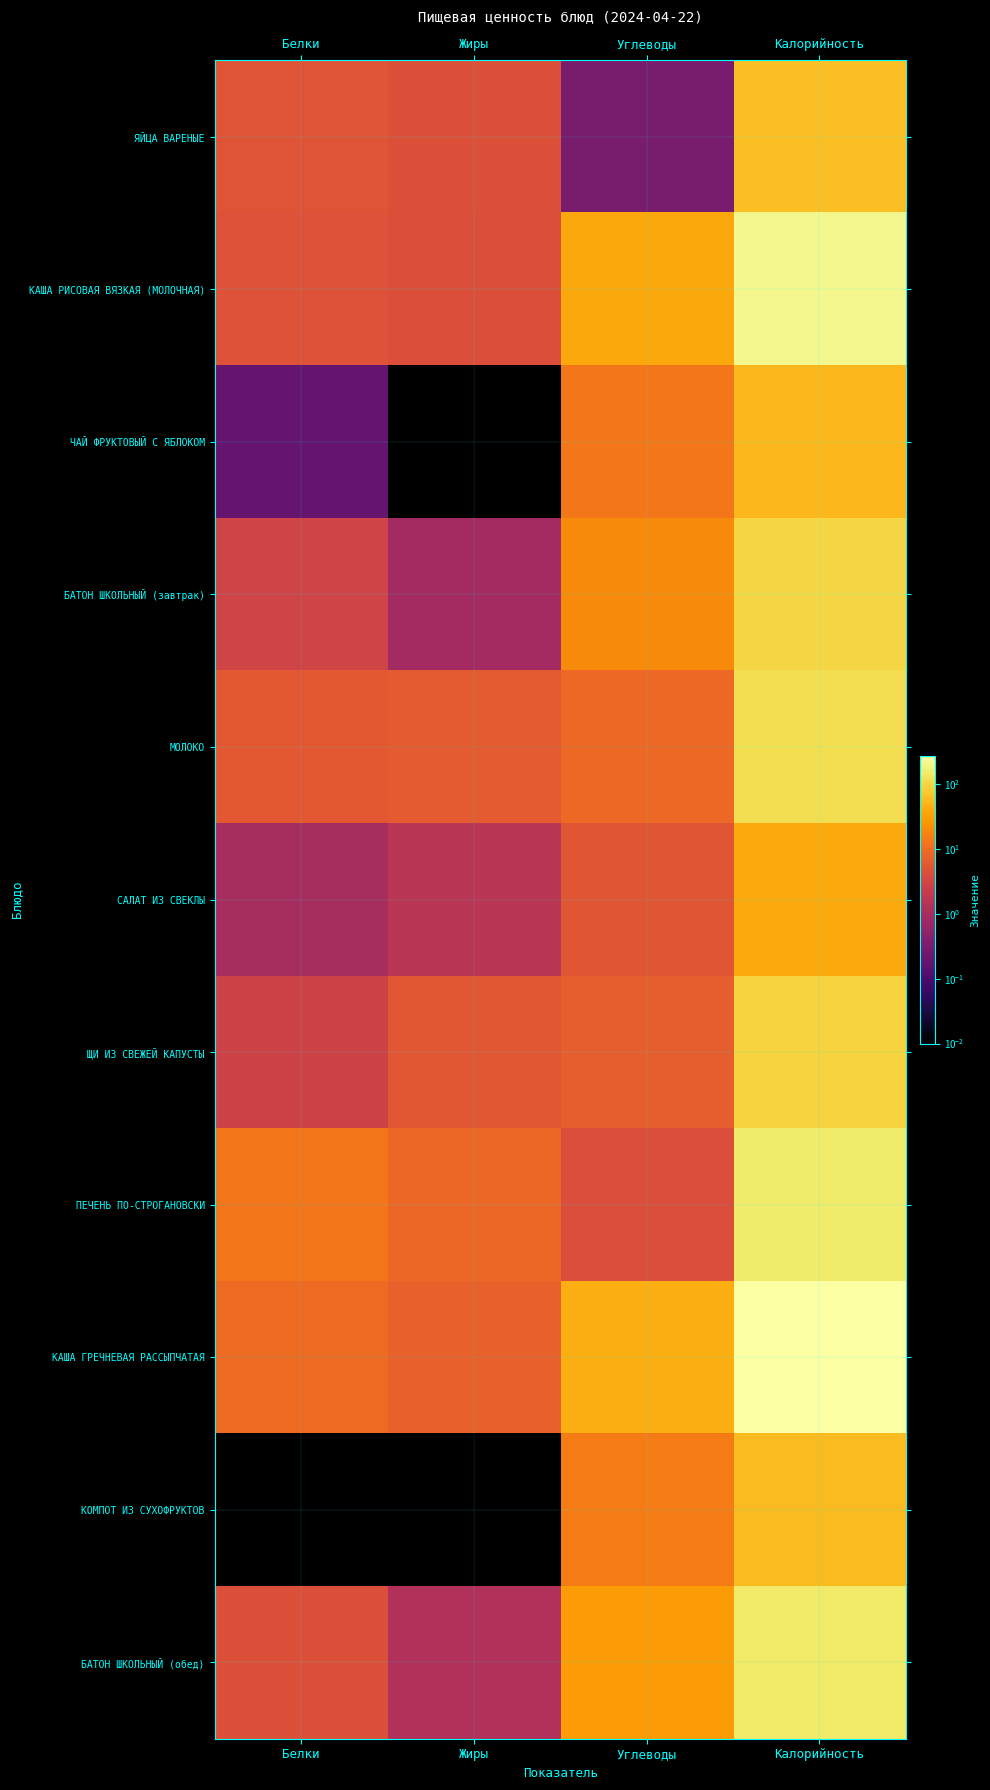

At which category is the sum across all series the highest?

Калорийность